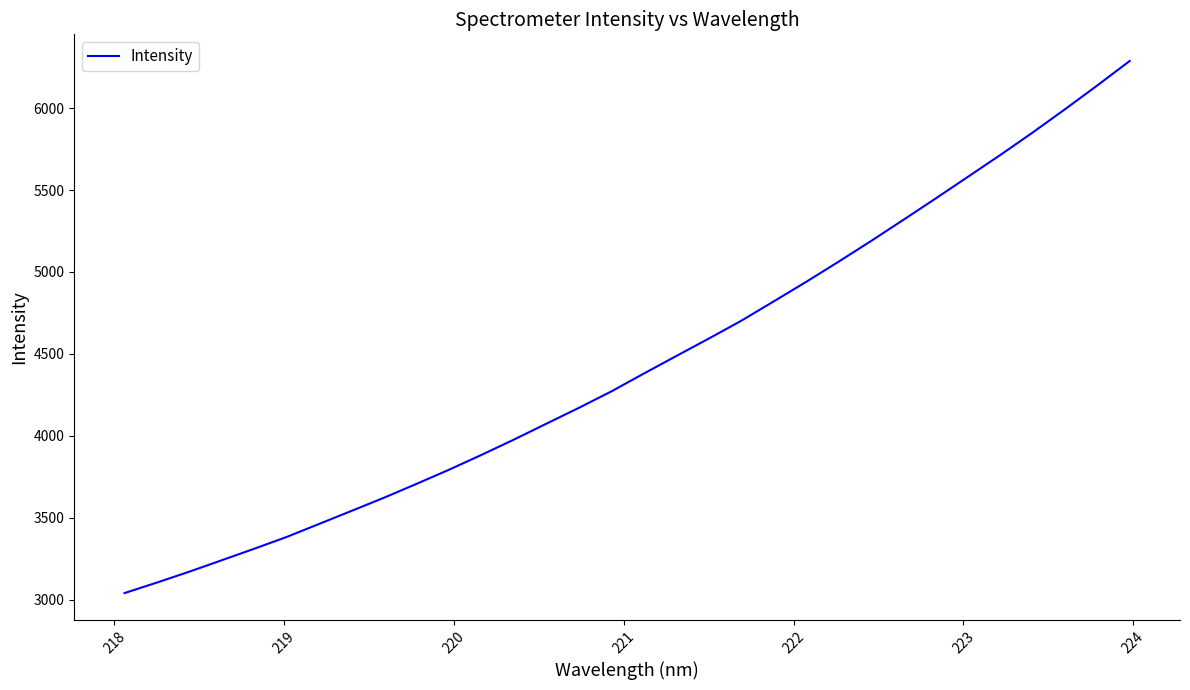

What is the smallest value displayed?

3041.3